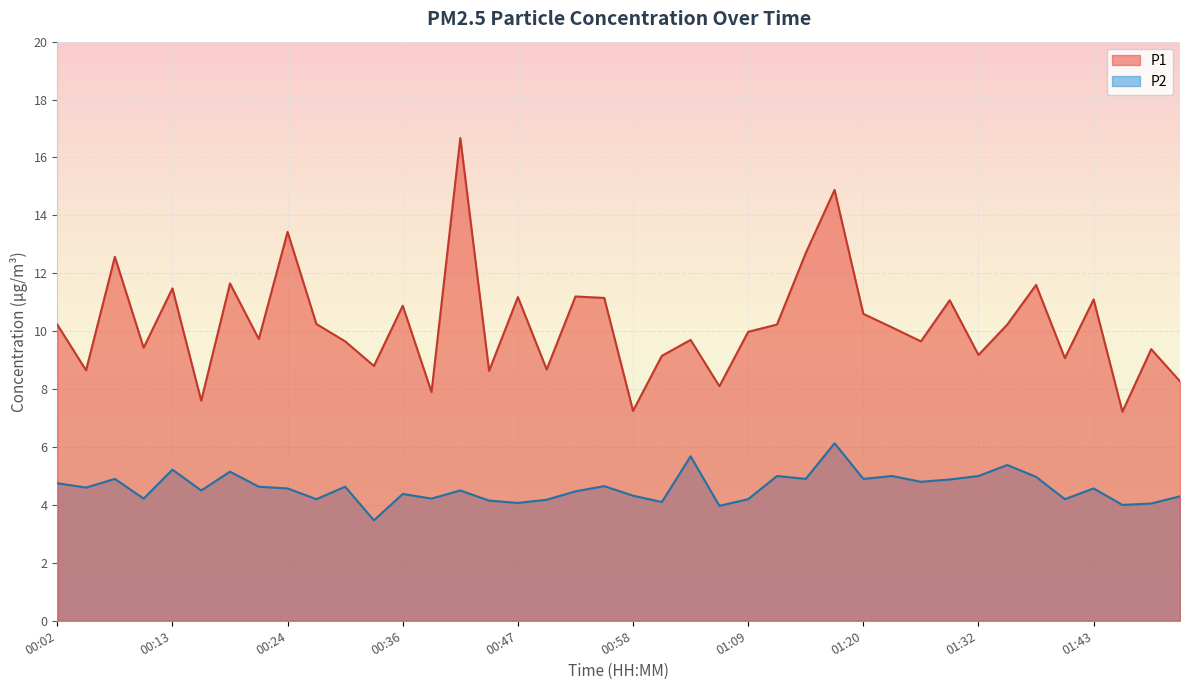

Which series has the largest total across all categories?

P1